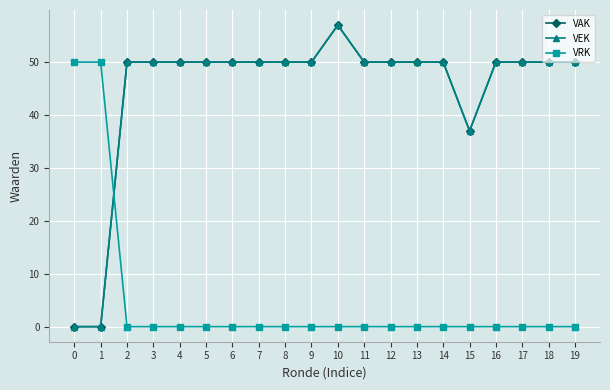

How many positive values does the VRK series have?

2